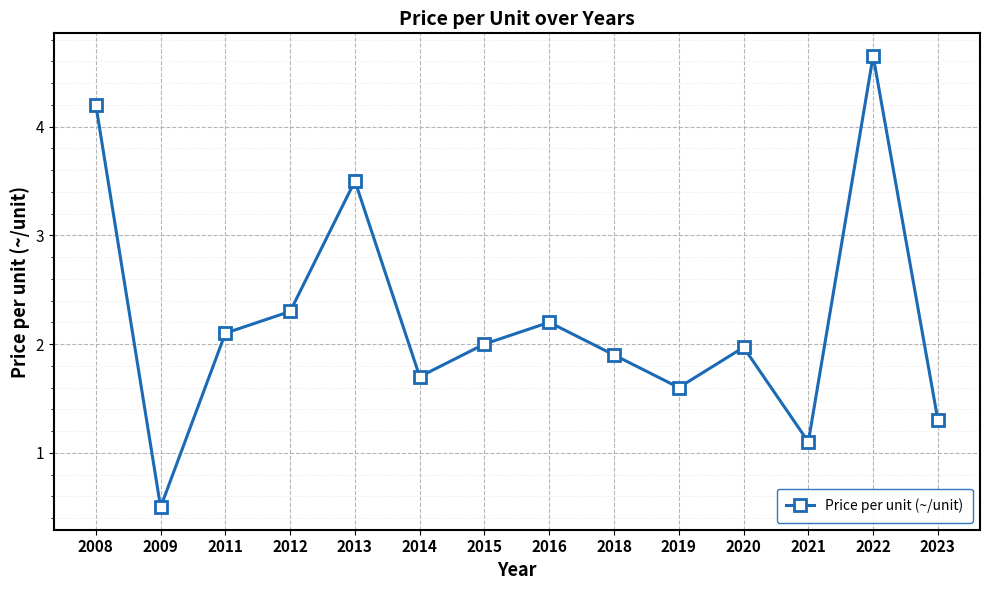

What is the sum of the values at 2018 and 2019?

3.5